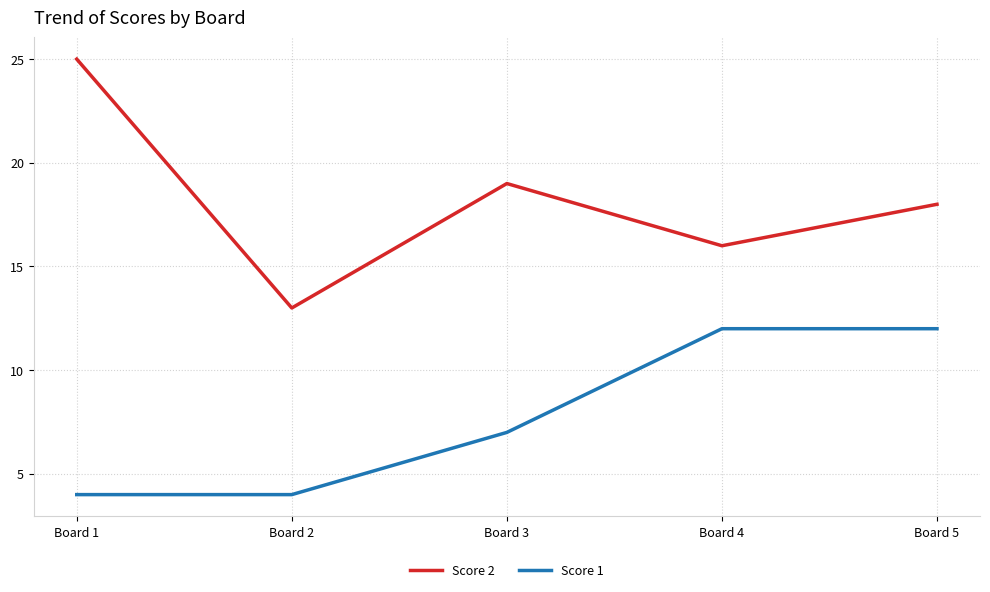

Which series has the widest spread of values?

Score 2